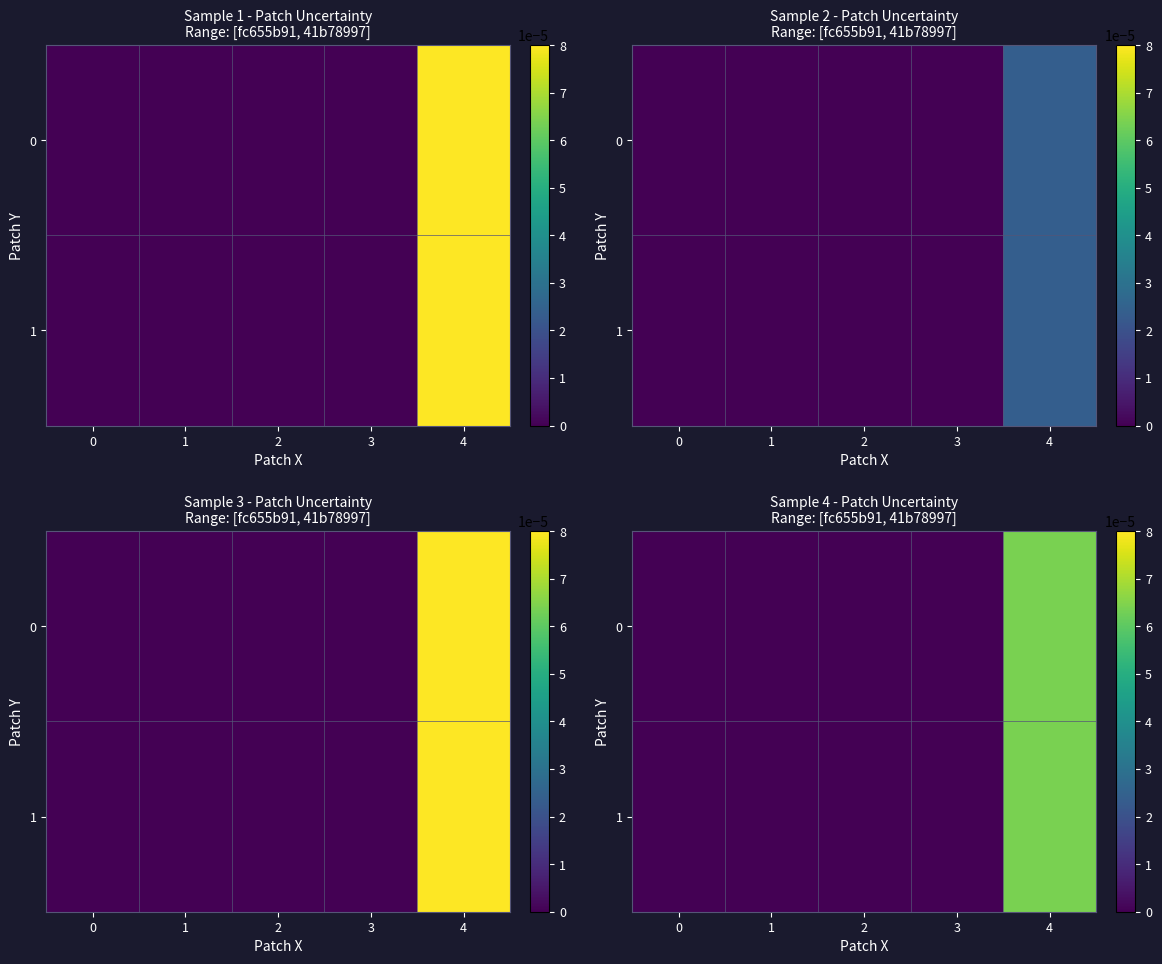

List the series in order of their overall mean, highest first.

0, 1